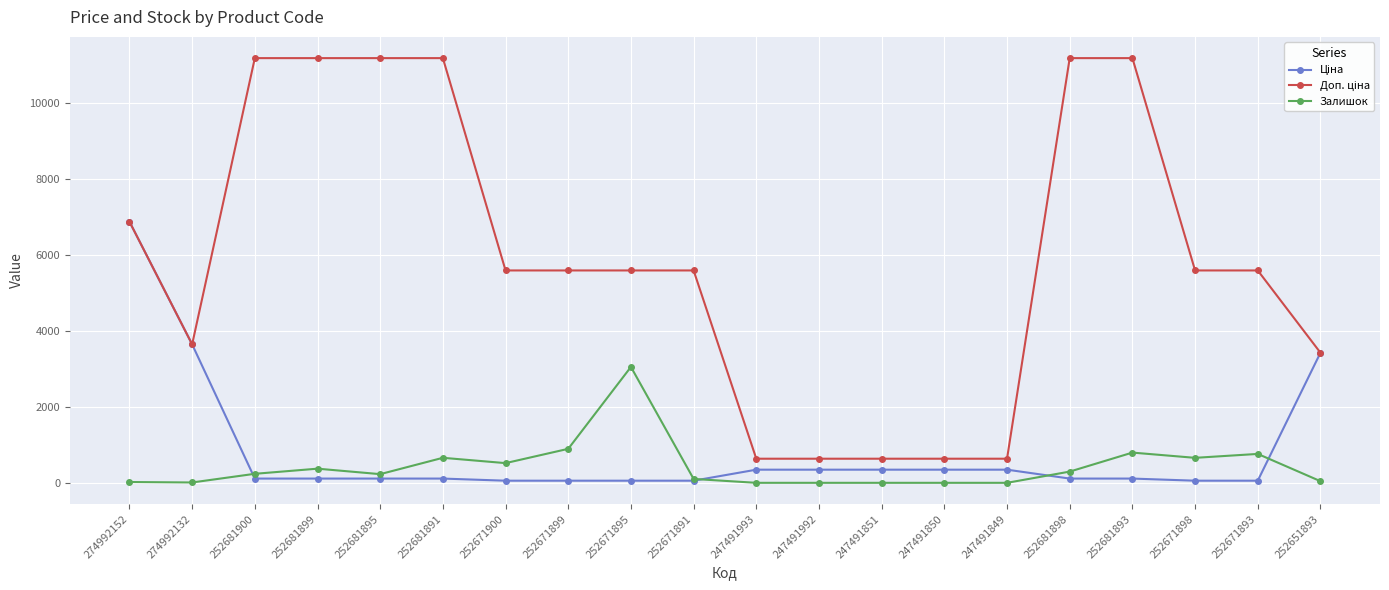

What is the label of the 1st point from the left?

274992152